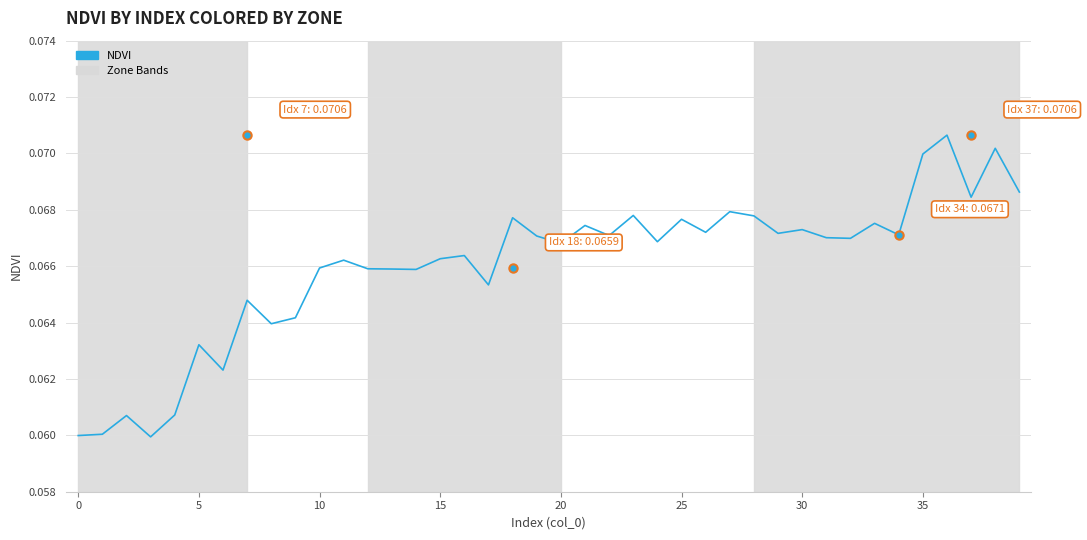

What is the sum of all values?

2.6